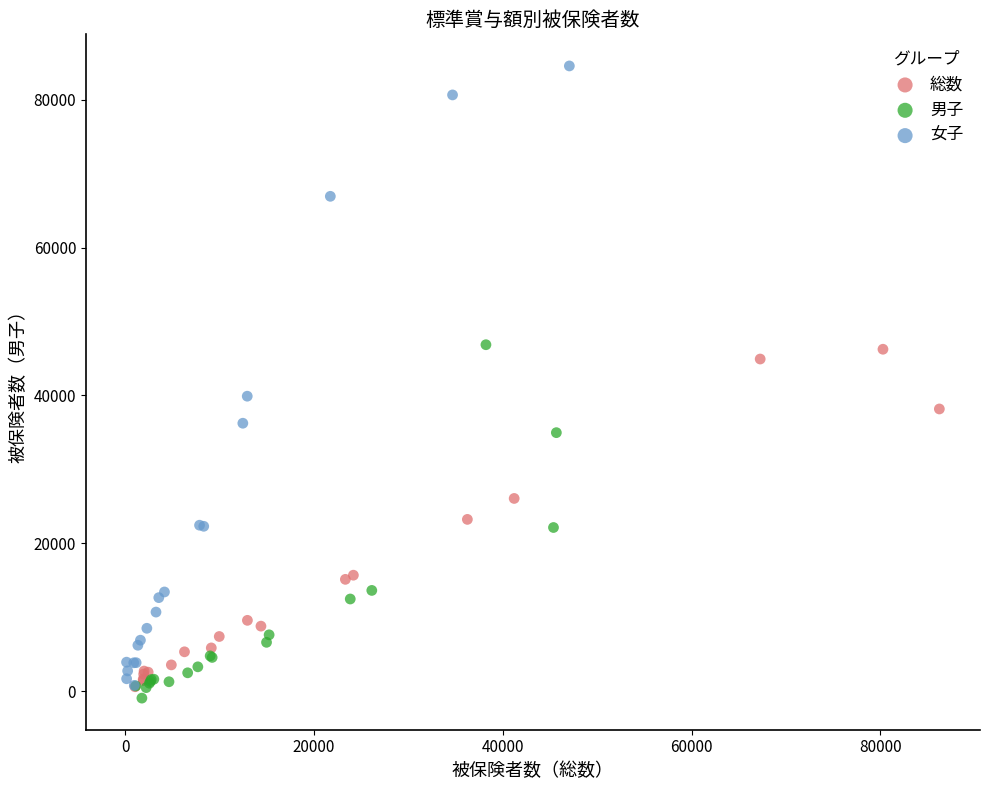

Which series contains the highest Y value?

女子